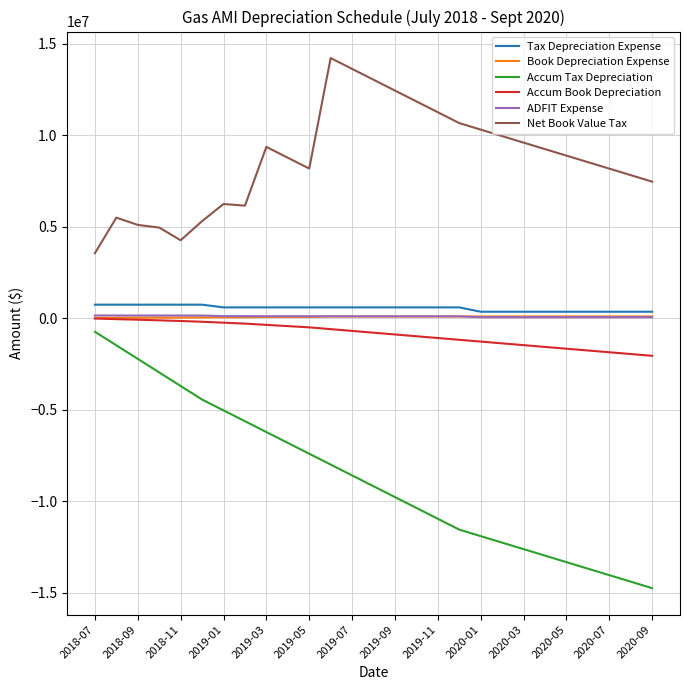

Which series has the largest total across all categories?

Net Book Value Tax